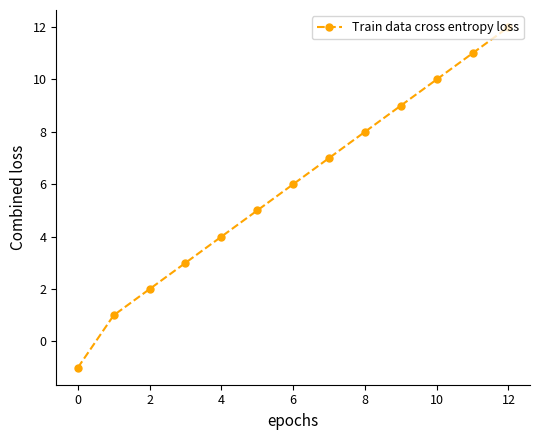

How many values are below 6?

6